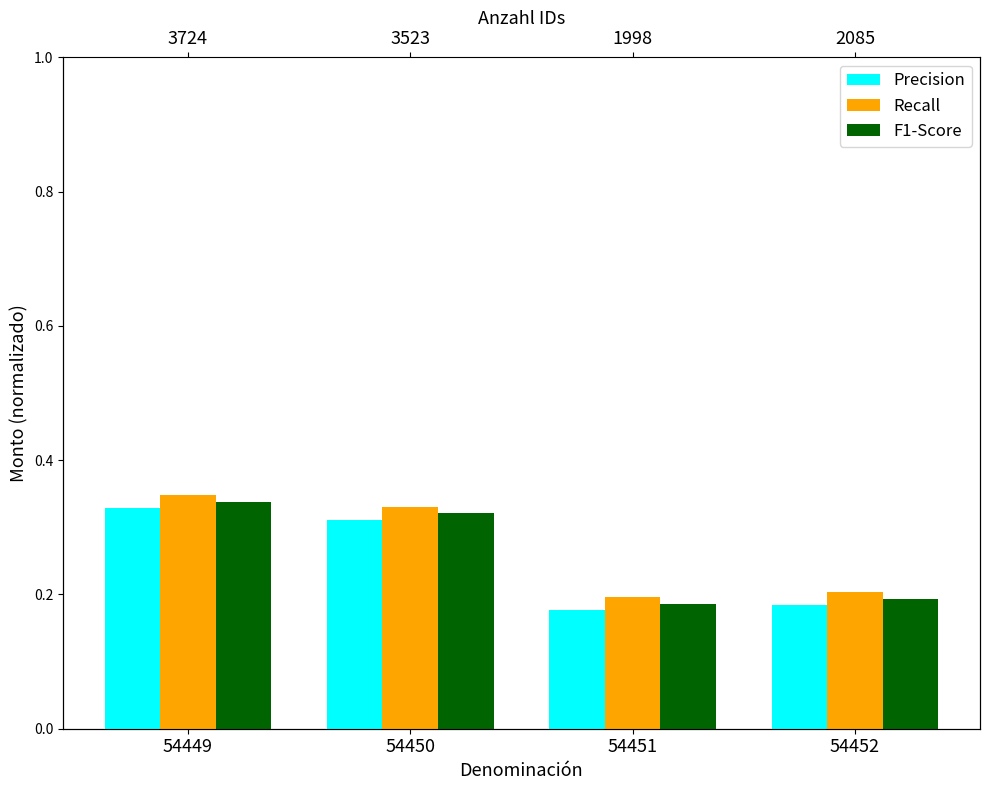

What is the value of the Recall bar at the 1st from the left?

0.3